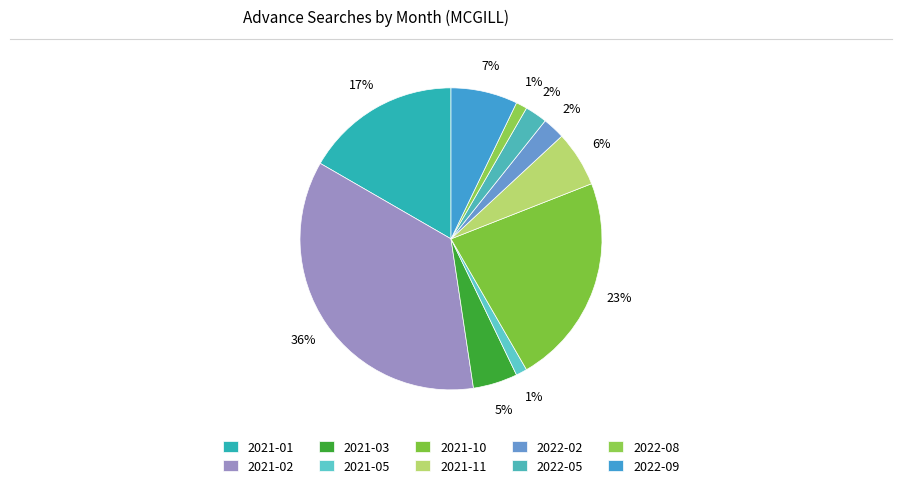

Which category has the biggest portion of the pie?

2021-02